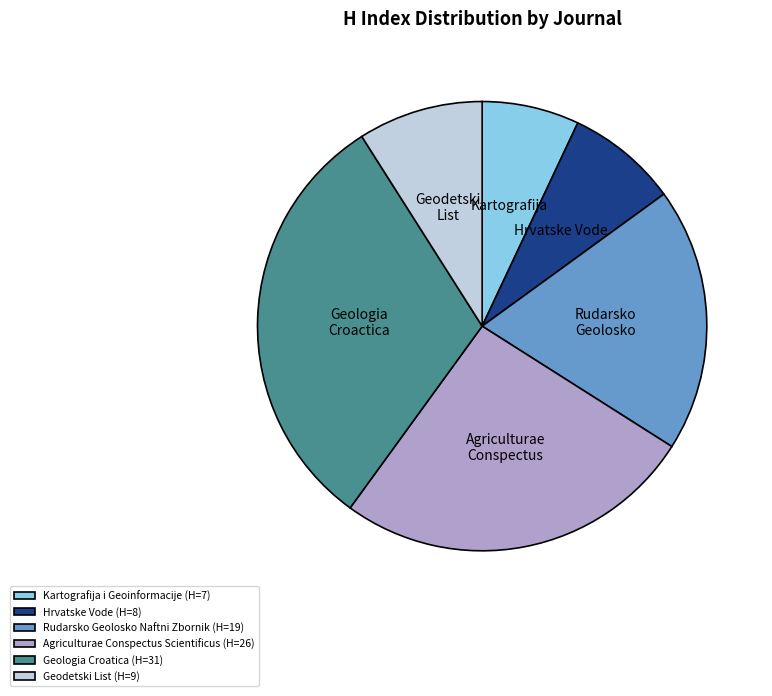

Approximately how many times larger is the value at Hrvatske Vode compared to Rudarsko Geolosko Naftni Zbornik?

0.4